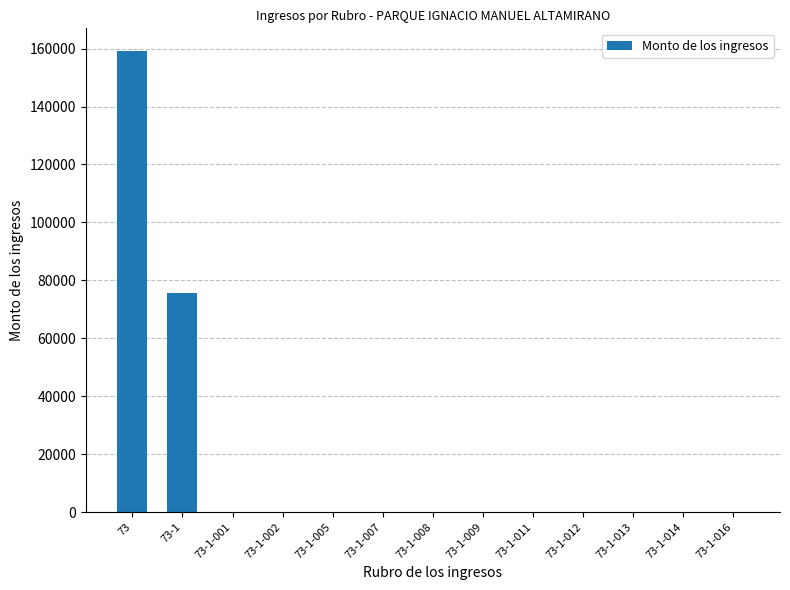

What is the difference between the values at 73-1 and 73-1-016?

75674.5